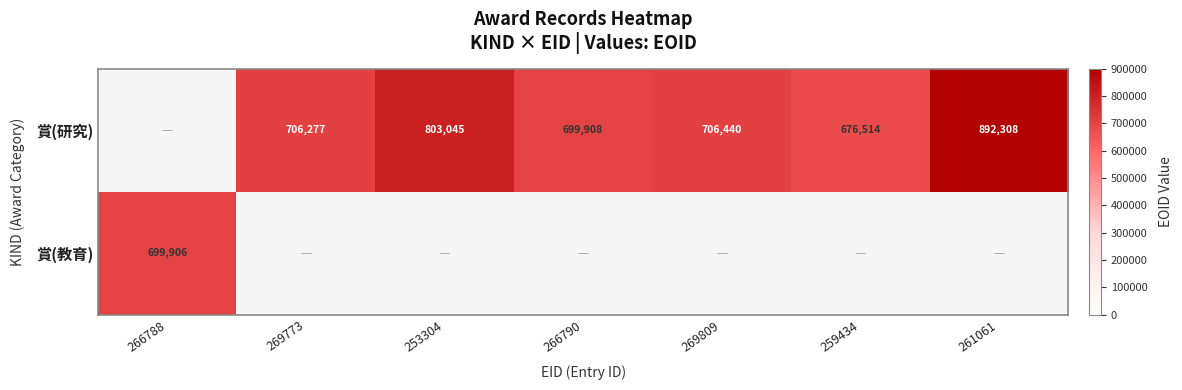

True or false: 賞(研究) has a value of 559870 at 253304.

False